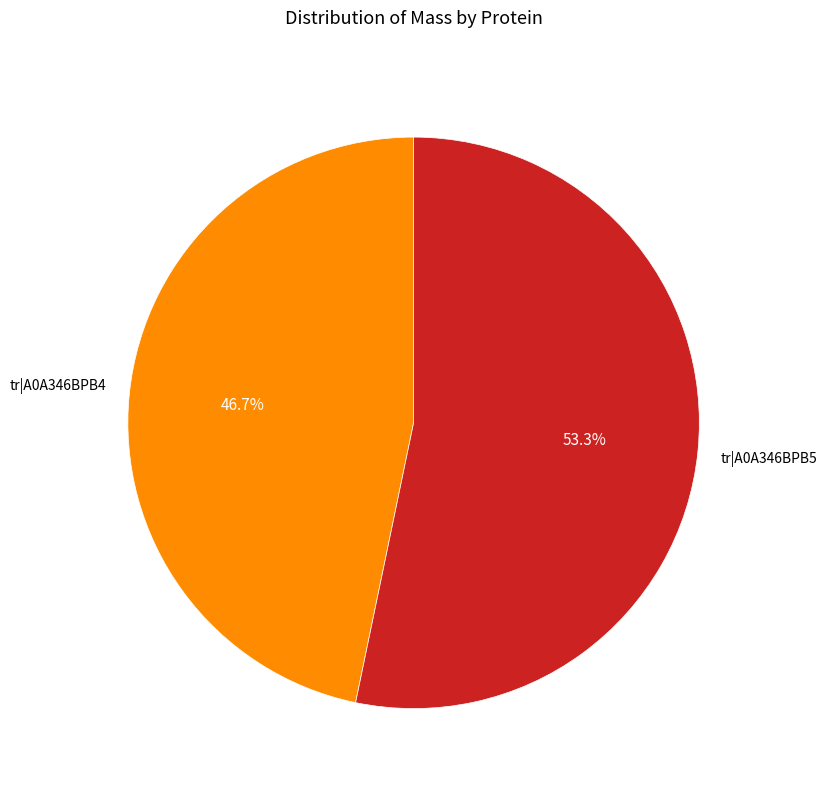

Is there a majority slice in this chart?

Yes